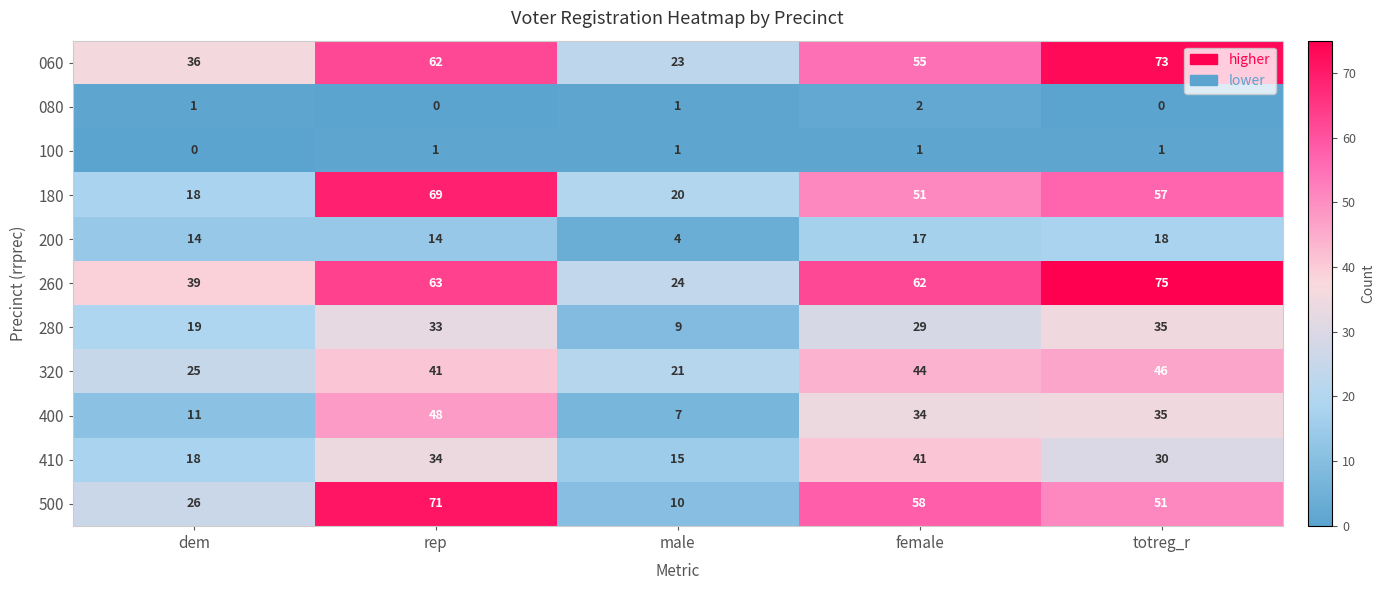

How many categories are shown in the chart?

5